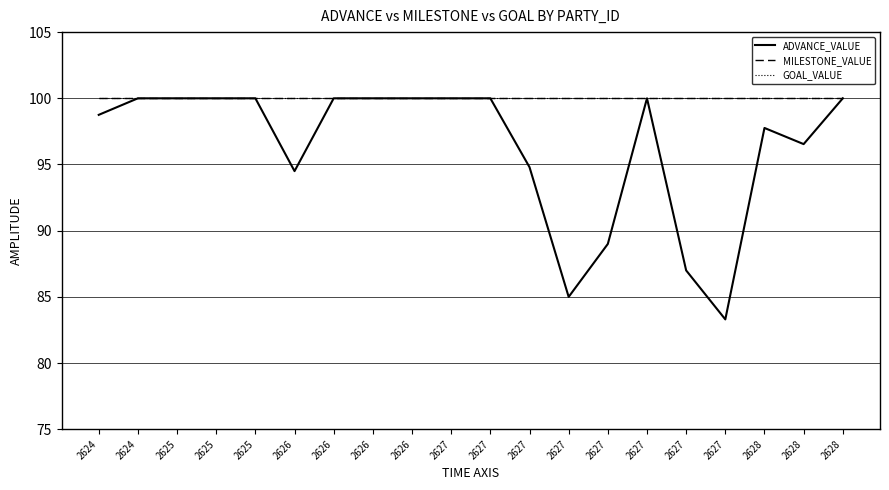

The MILESTONE_VALUE series shows 142.6 at 2625. True or false?

False